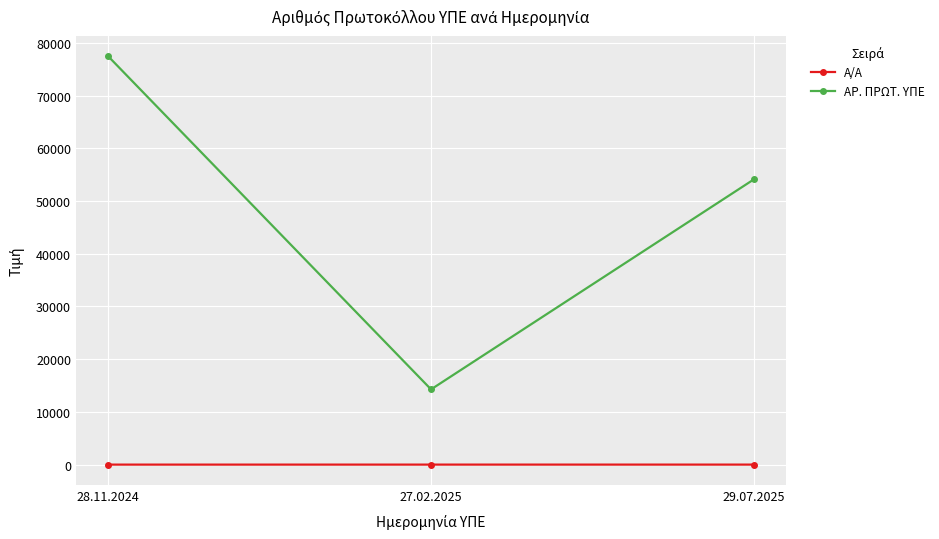

At which label is ΑΡ. ΠΡΩΤ. ΥΠΕ closest to 45863?

29.07.2025